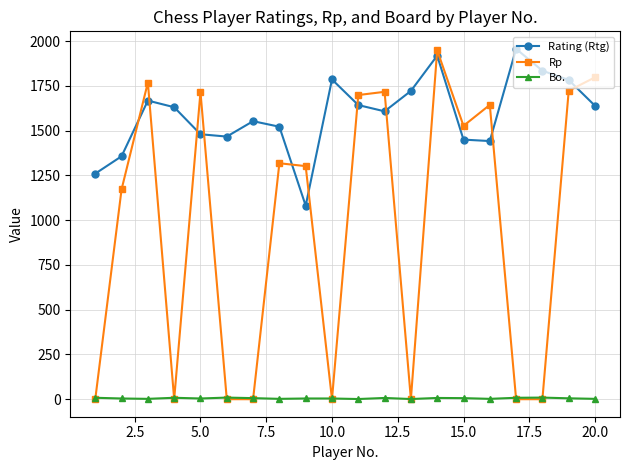

How many series are shown in this chart?

3